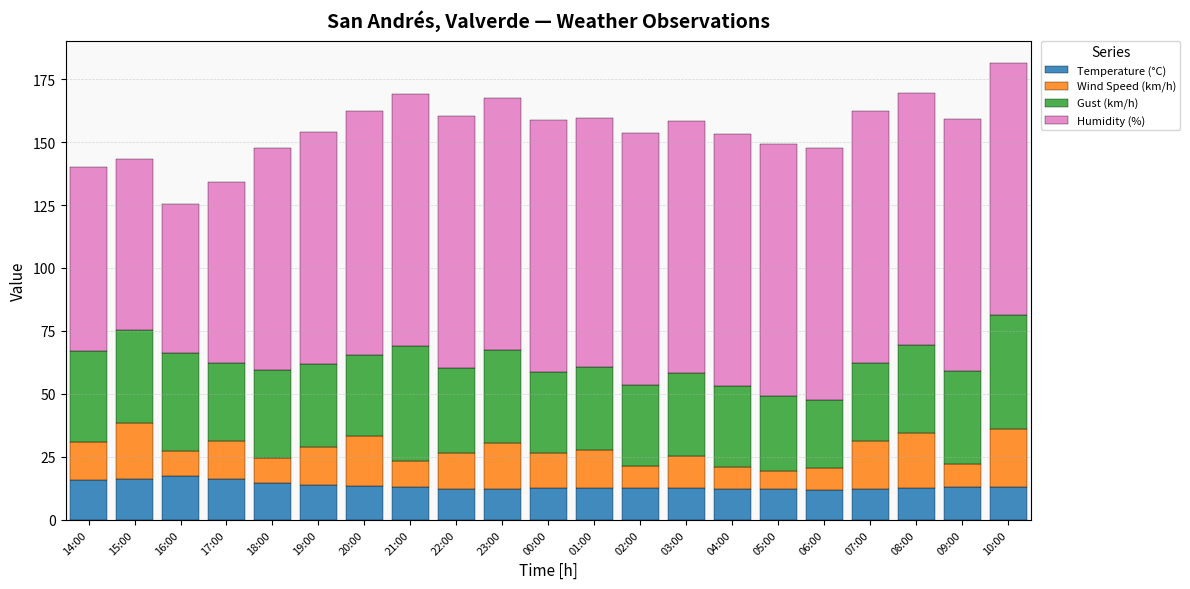

What is the total value across all series at 10:00?

181.2